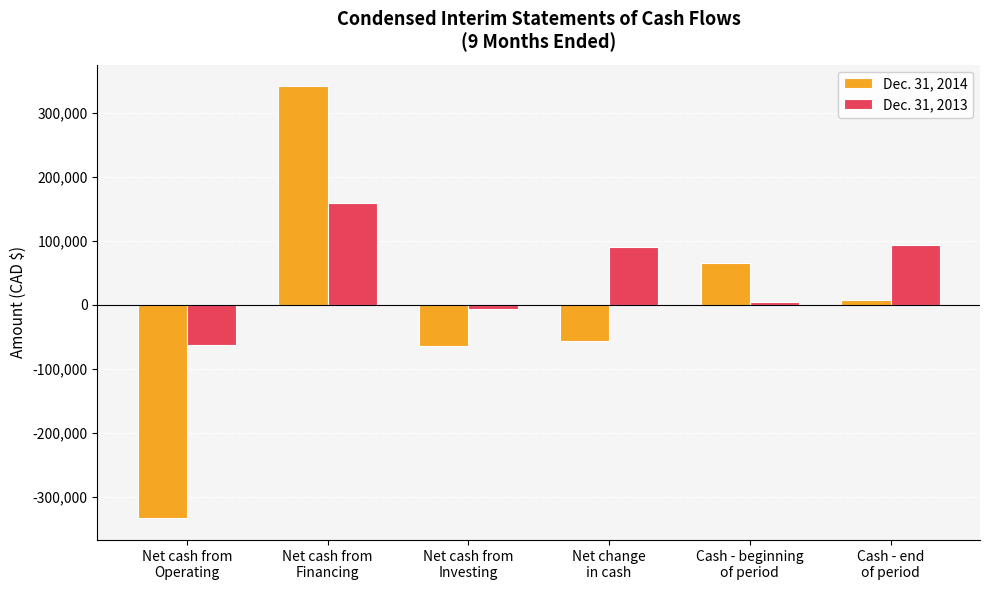

What is the maximum value for Dec. 31, 2013?

159238